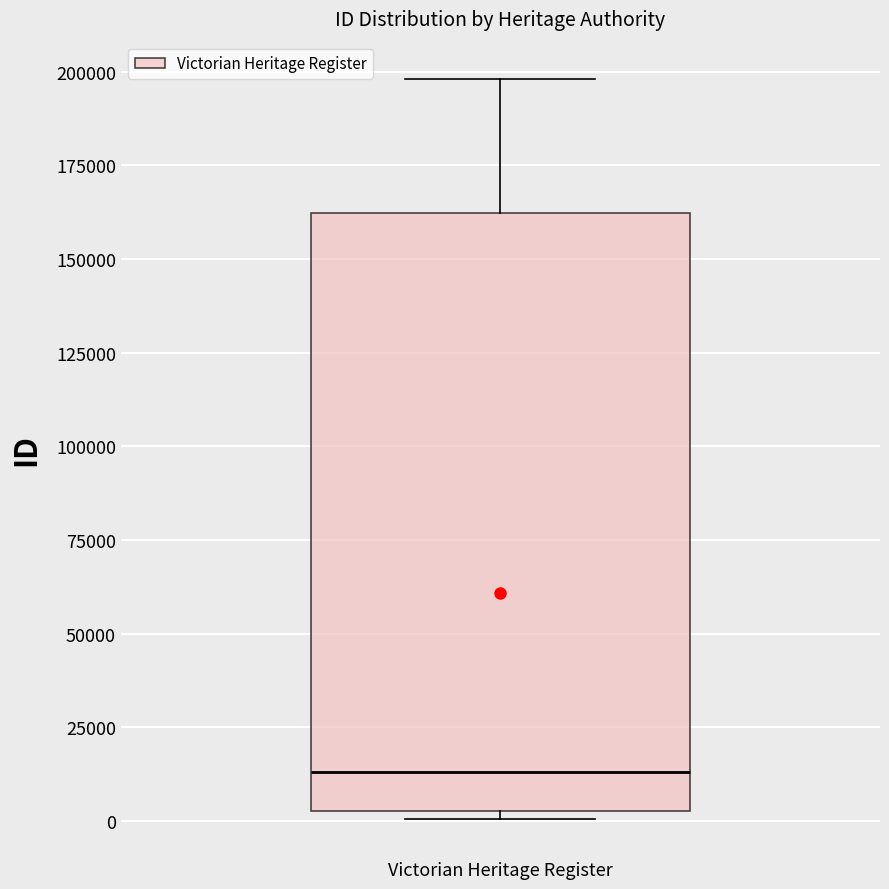

Where does the upper whisker of the box for Victorian Heritage Register end on the y-axis? The values are not printed on the chart, so give them approximately, as read against the axis.

200000